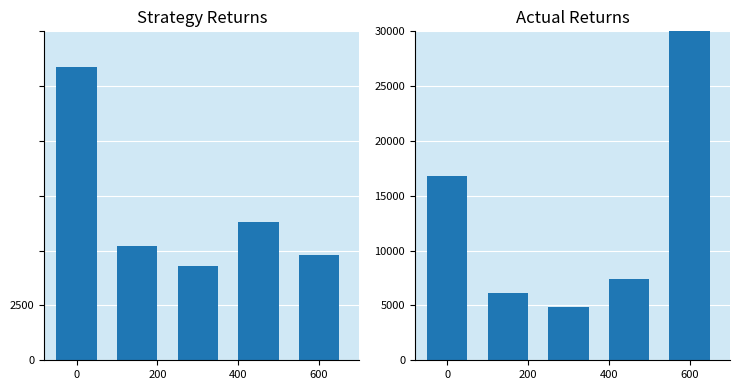

What is the highest value of the Higher Speed Bands series?

31610